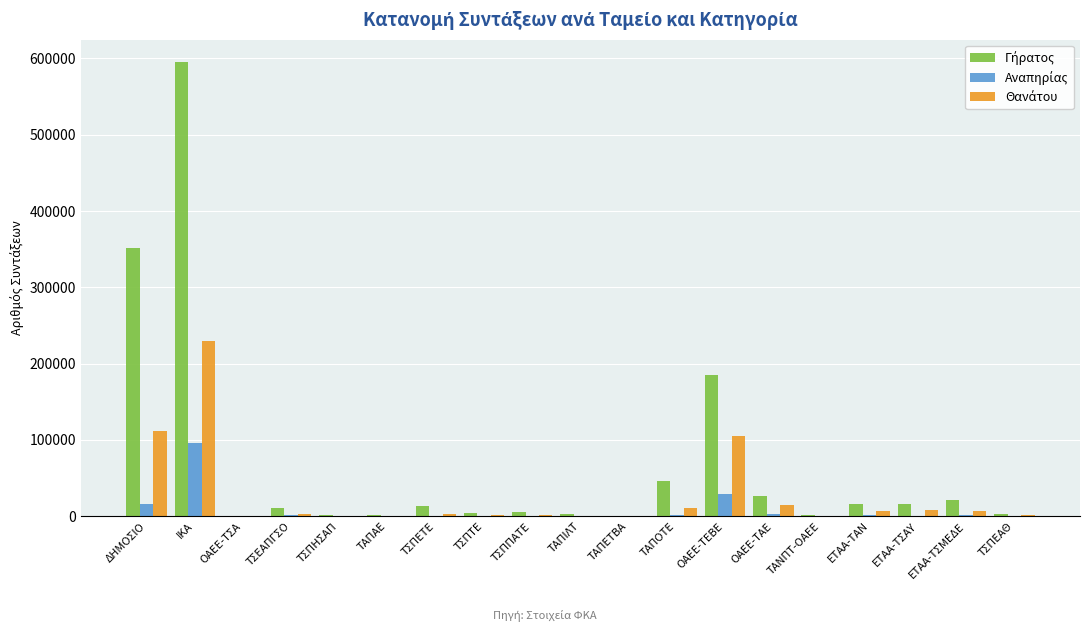

At which category is the sum across all series the highest?

ΙΚΑ